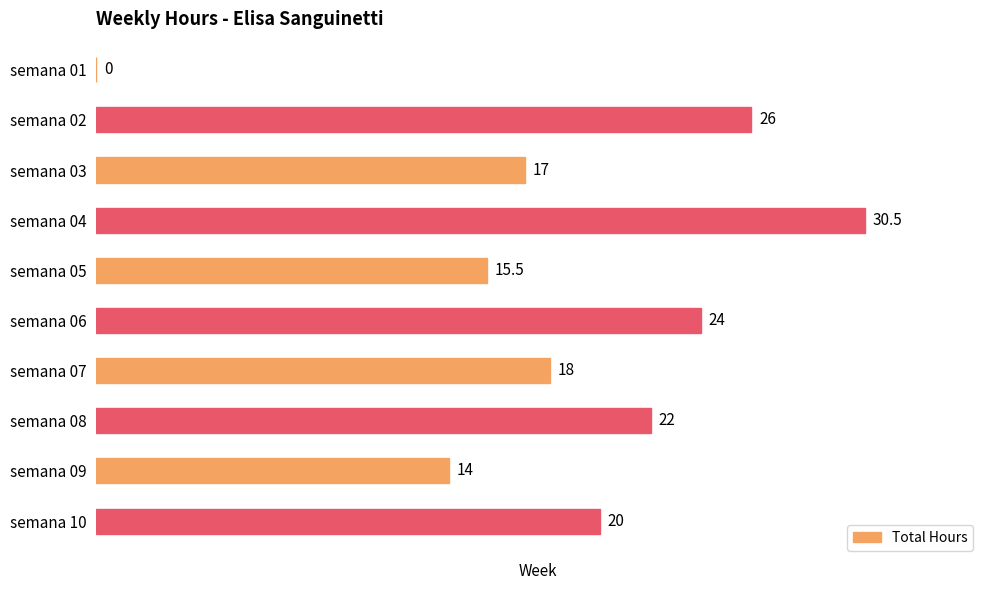

What is the greatest value displayed?

30.5